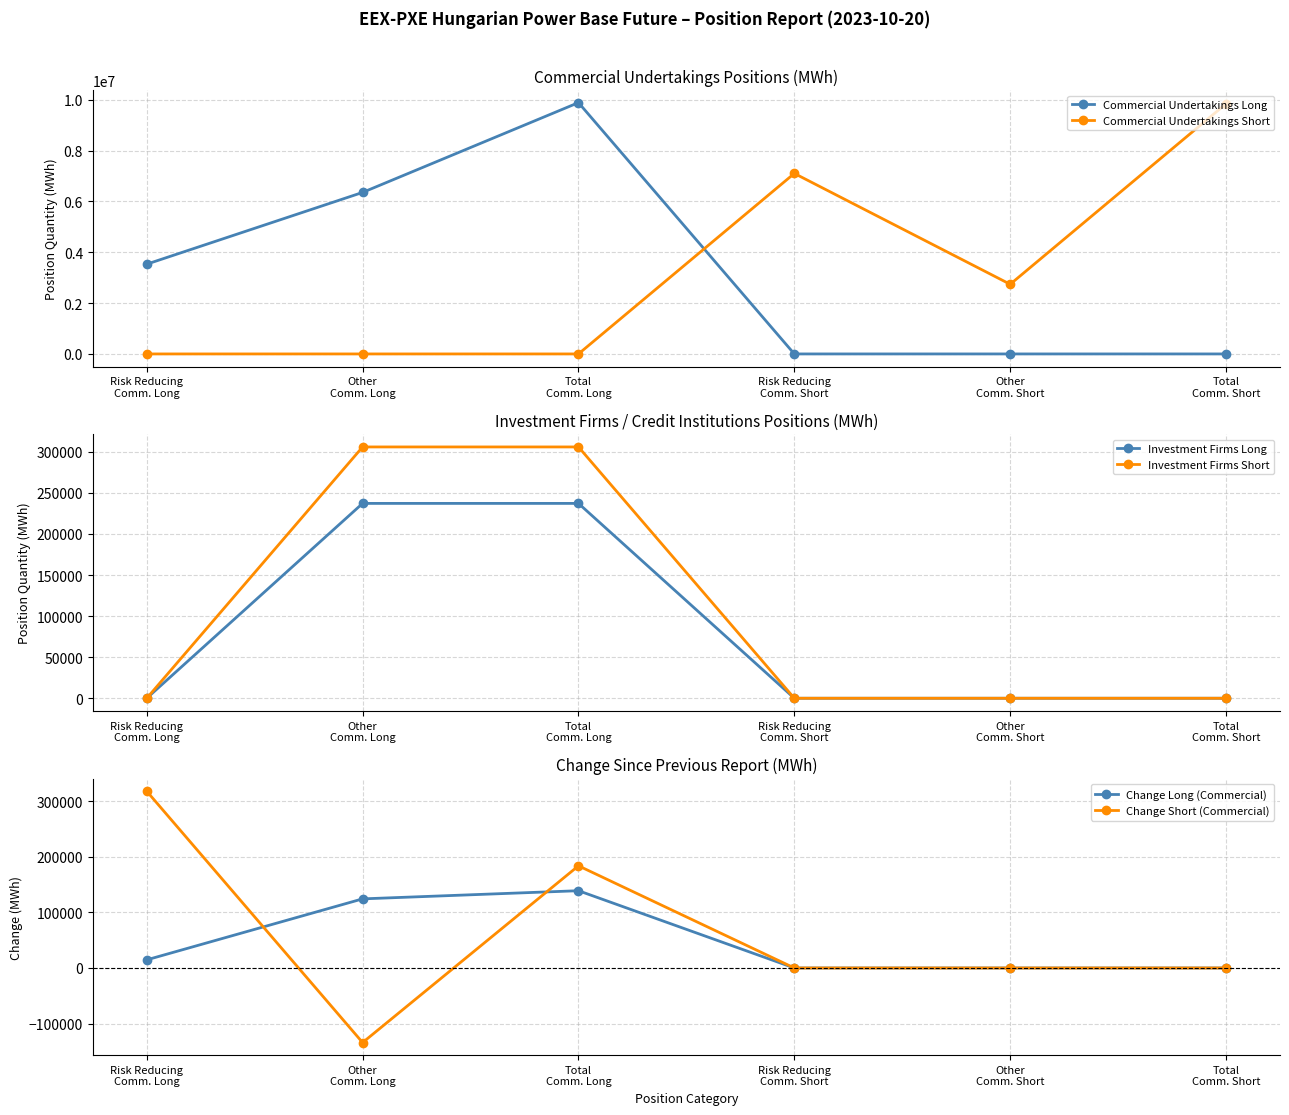

True or false: Commercial Undertakings Short and Commercial Undertakings Long intersect in this chart.

True